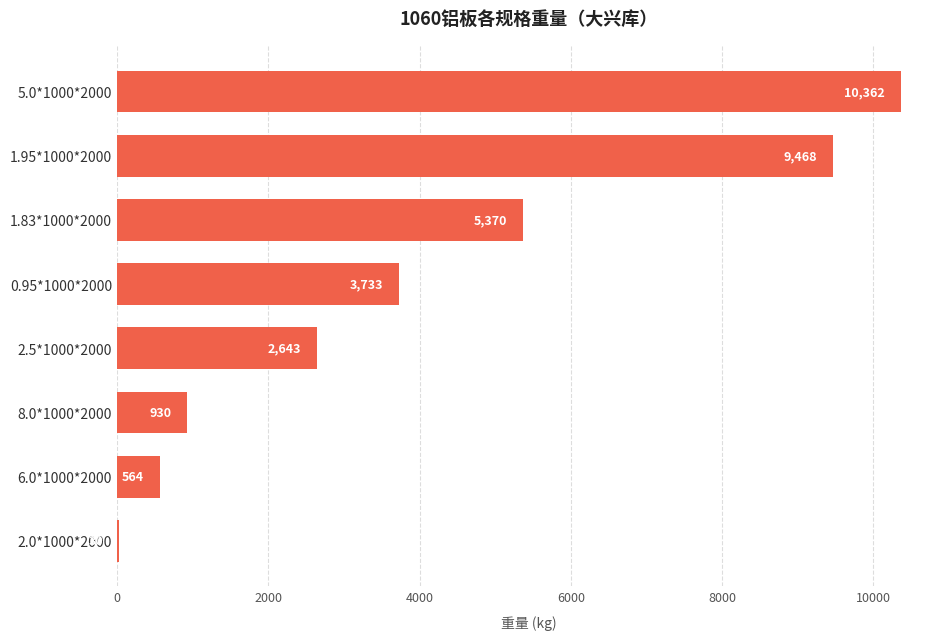

What is the maximum value shown in the chart?

10362.0